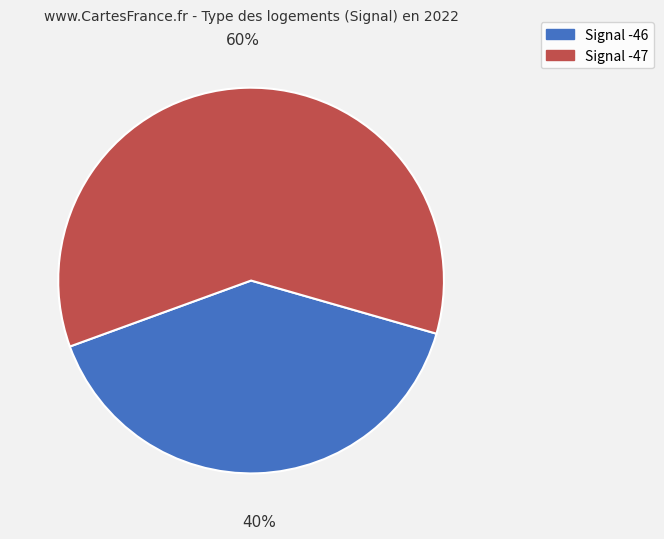

To the nearest percent, what is the difference between the largest and smallest slice percentages?

20%